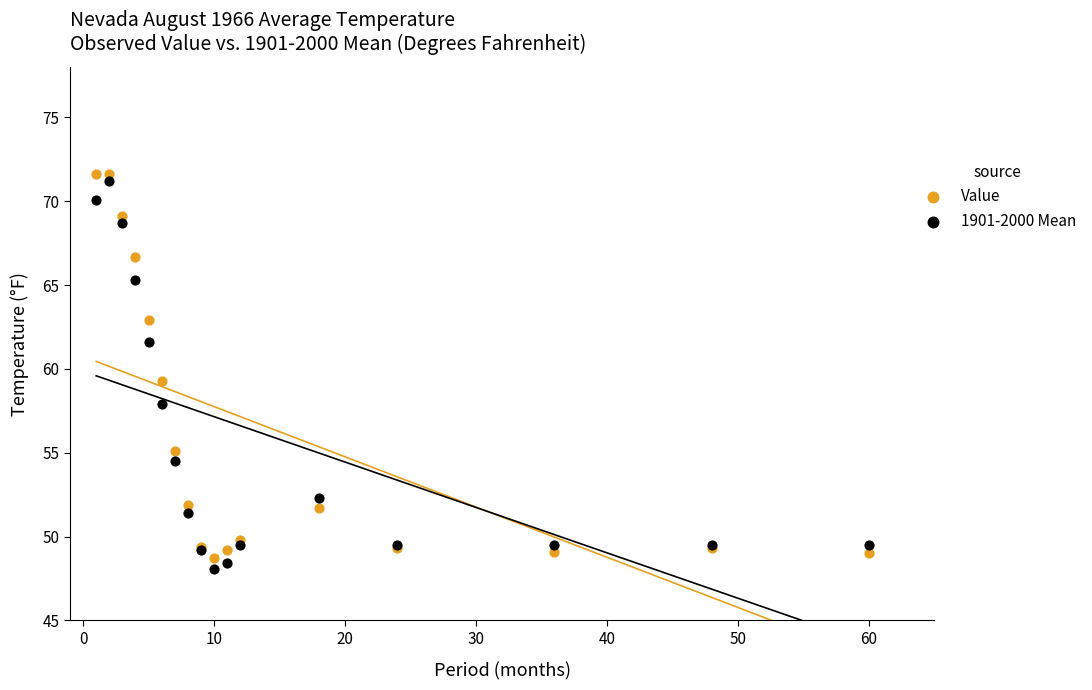

What are all the series names shown in the legend?

Value, 1901-2000 Mean